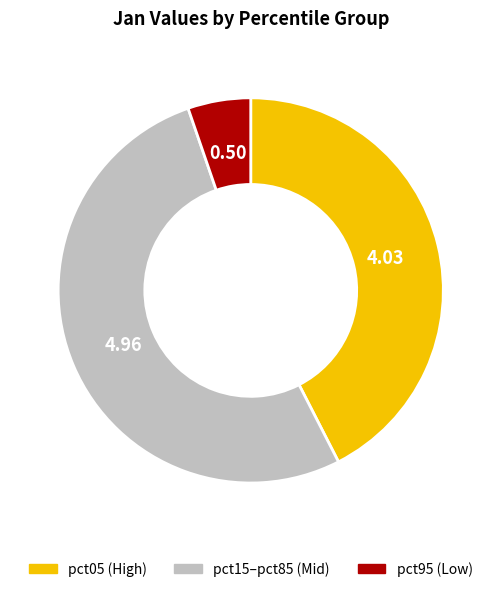

Is there a majority slice in this chart?

Yes